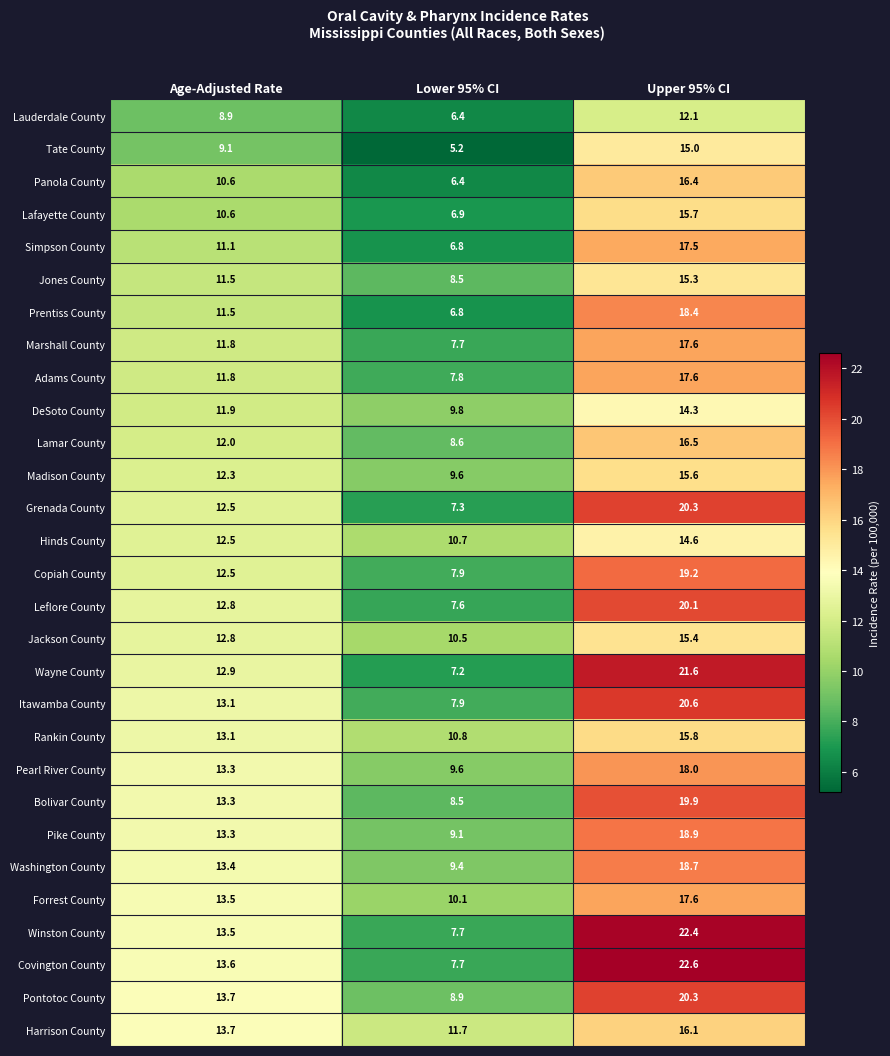

List the labels in order of Leflore County value, smallest first.

Lower 95% CI, Age-Adjusted Rate, Upper 95% CI